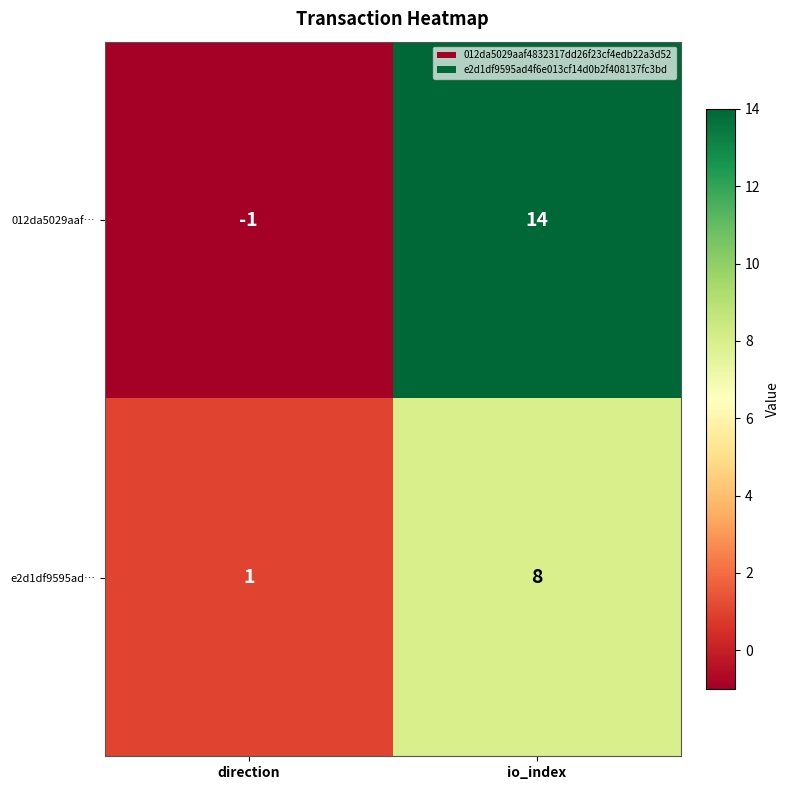

The 012da5029aaf… series shows 25 at io_index. True or false?

False